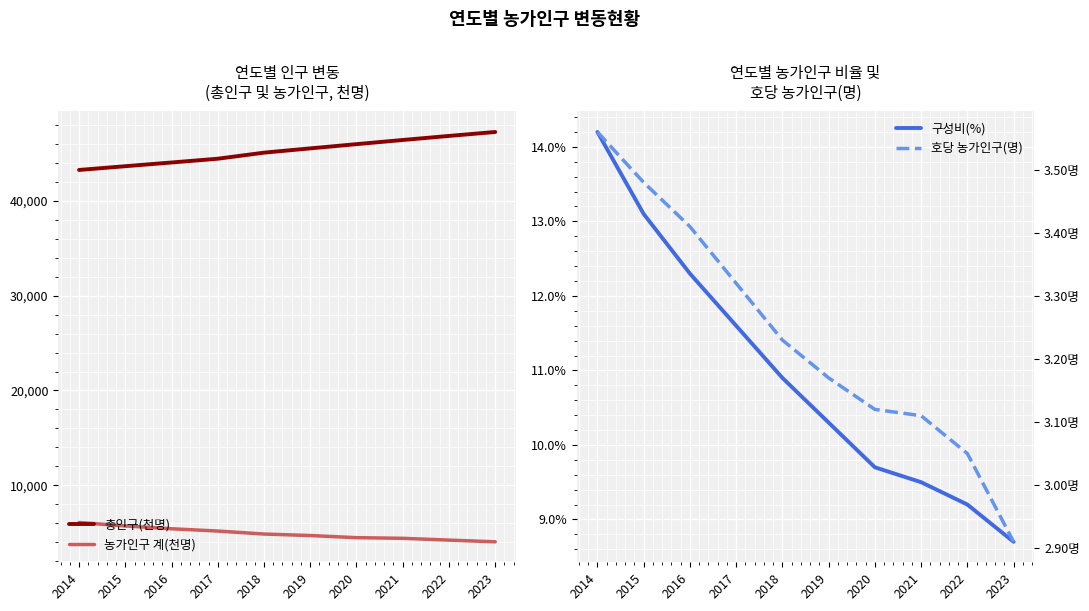

What is the average value of the 농가인구 계(천명) series?

4900